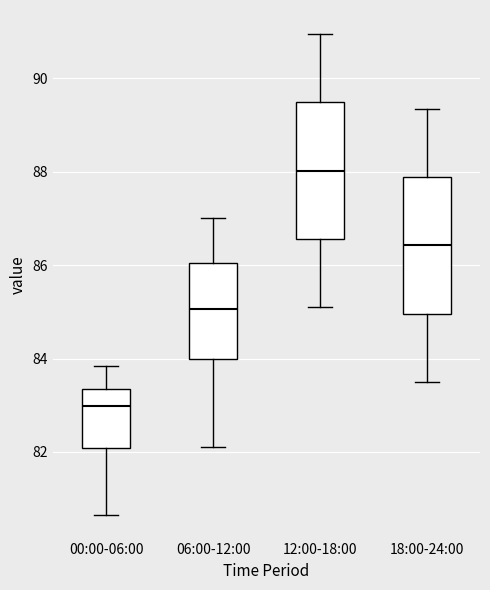

Reading left to right, transcribe this box plot: for each box, give where its median line is, the range the box spans, and where its two whiskers end, as read against the y-axis. The values are not printed on the chart, so give them approximately, as read against the axis.

00:00-06:00: median 83.0, box 82.0 to 83.4, whiskers 80.6 to 83.8
06:00-12:00: median 85.0, box 84.0 to 86.0, whiskers 82.2 to 87.0
12:00-18:00: median 88.0, box 86.6 to 89.4, whiskers 85.2 to 91.0
18:00-24:00: median 86.4, box 85.0 to 87.8, whiskers 83.6 to 89.4